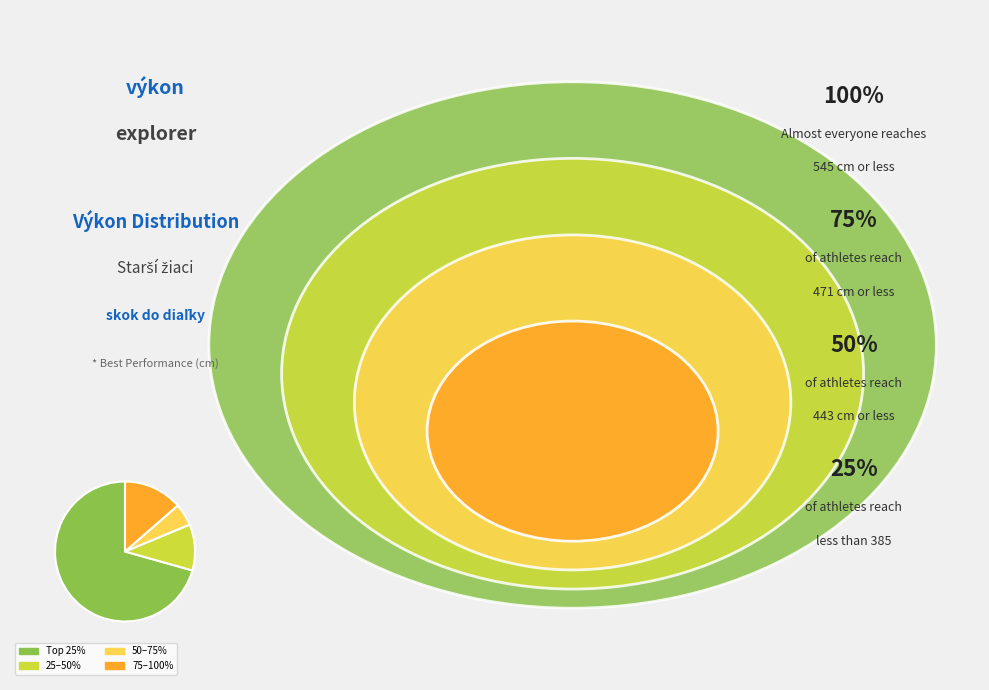

Is there any slice that represents more than half of the pie?

Yes